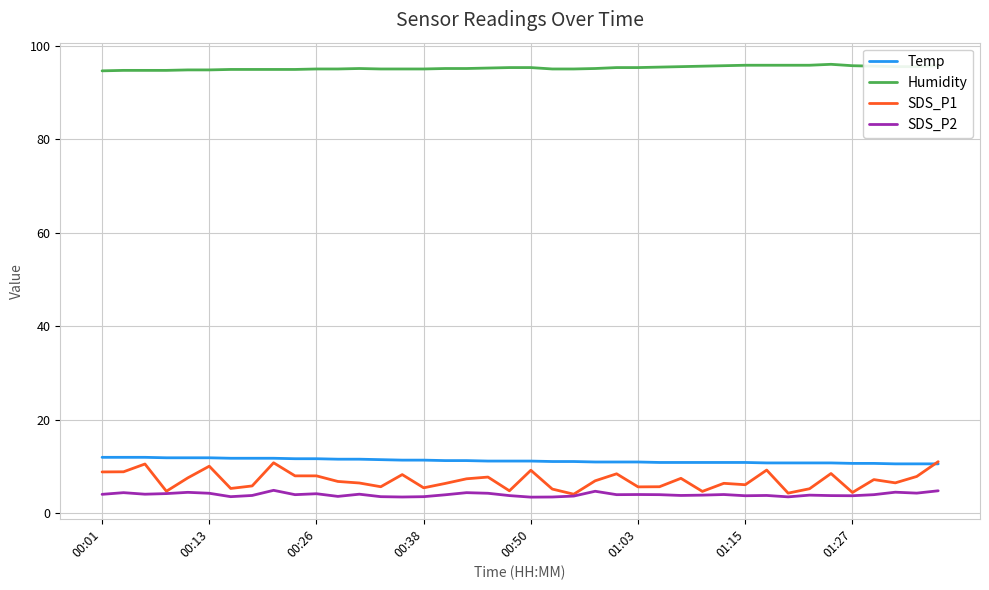

Which series has the largest total across all categories?

Humidity